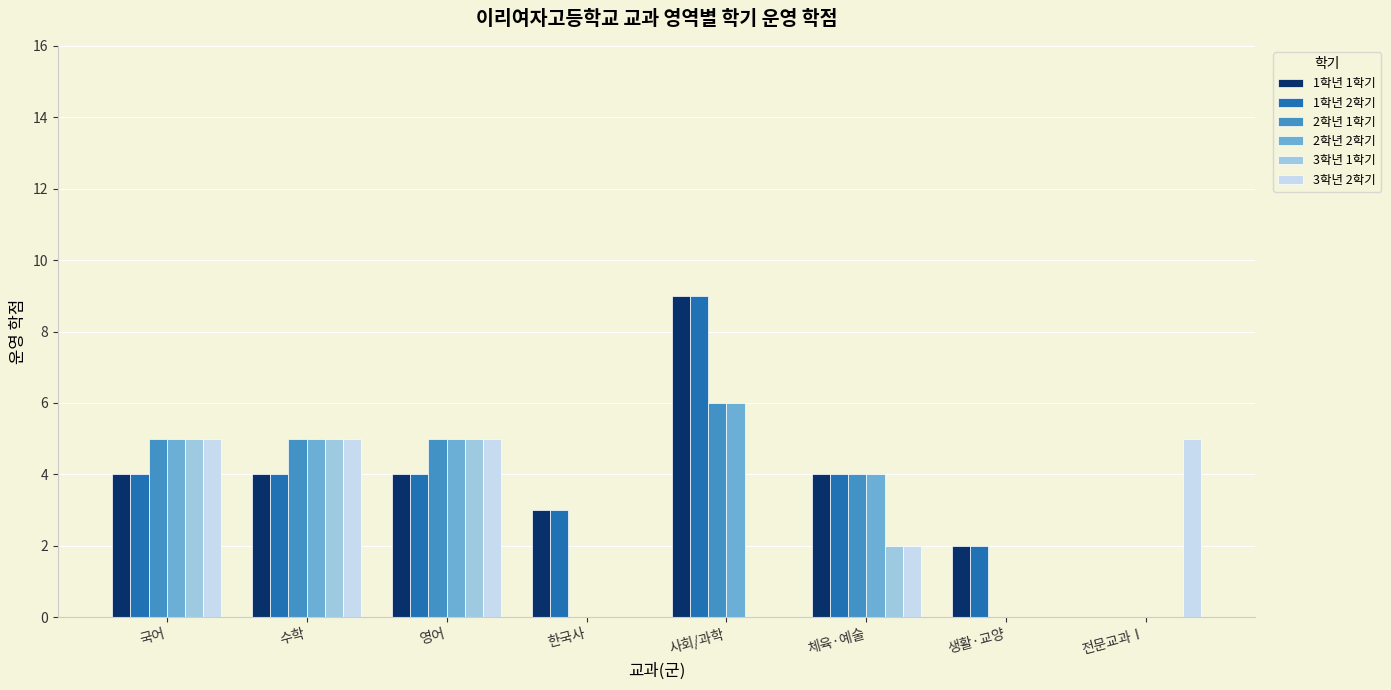

At which category is the sum across all series the highest?

사회/과학